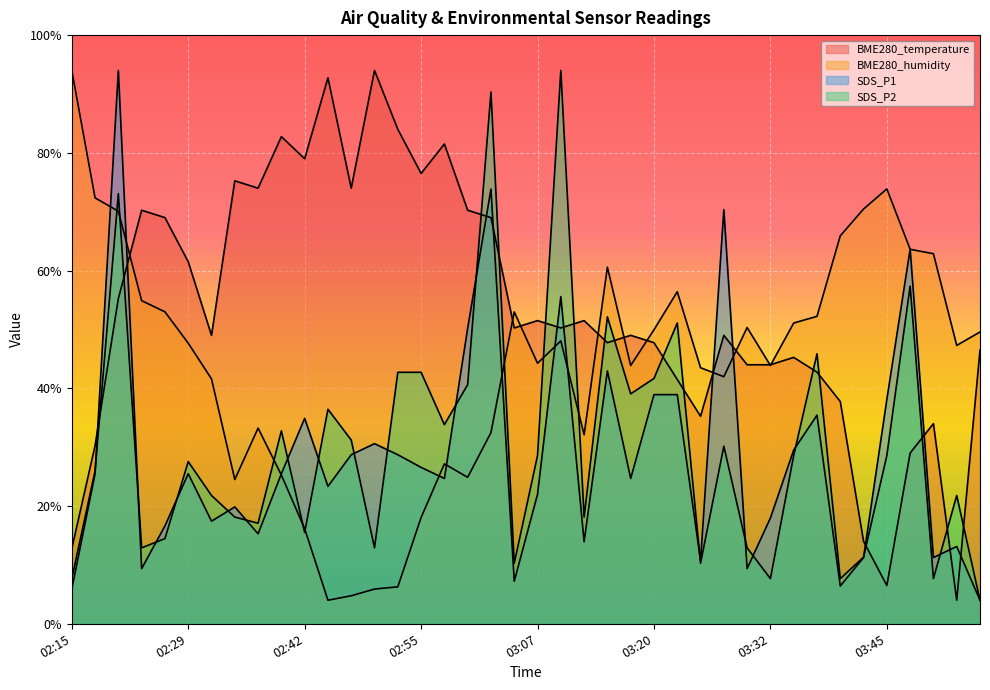

How many lines are shown in the chart?

4